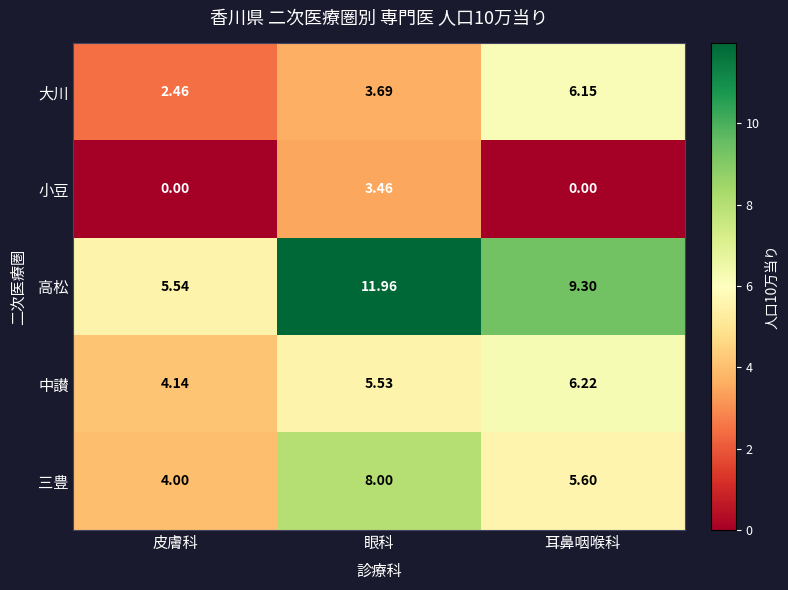

Where does the 三豊 series first go above 5?

眼科